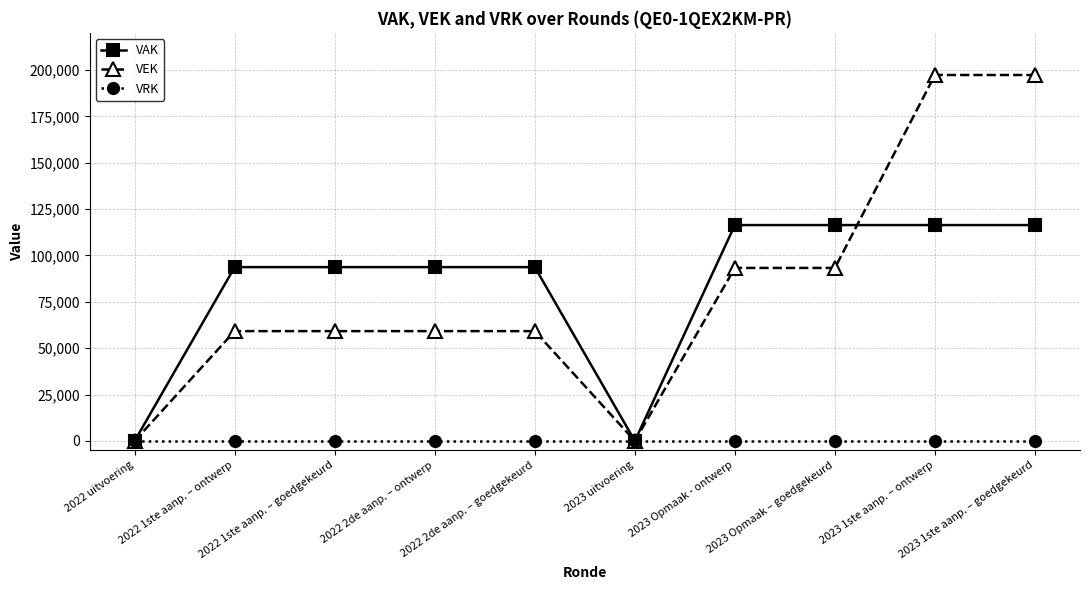

Rank the series by their maximum value, from lowest to highest.

VRK, VAK, VEK